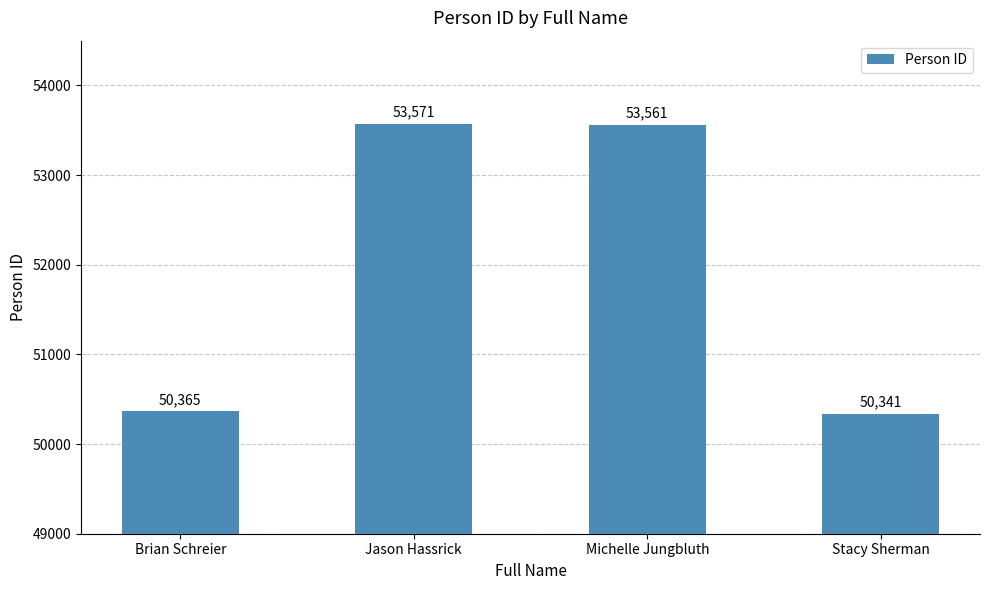

What is the value of the 3rd bar from the left?

53561